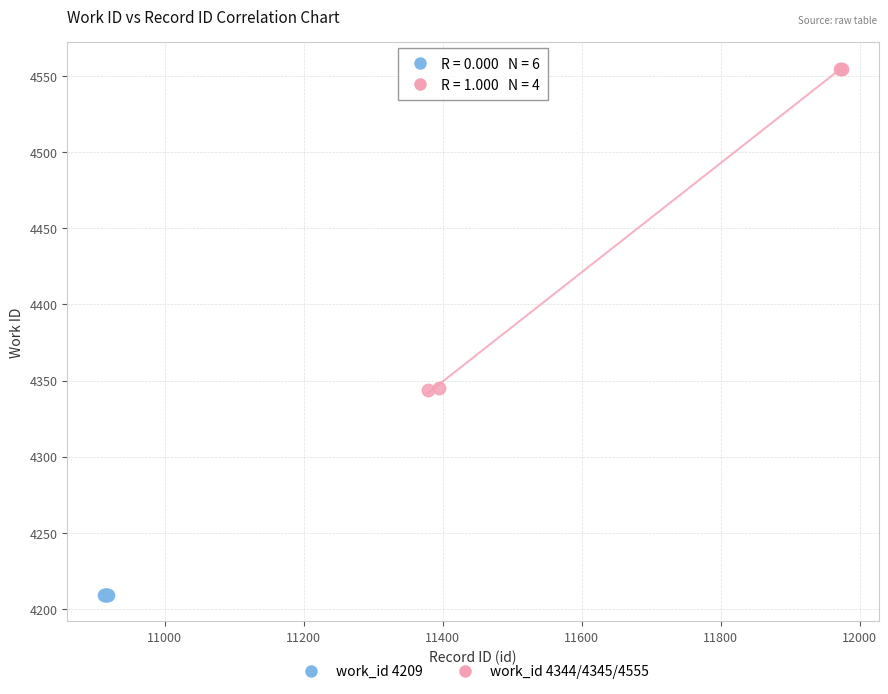

Which series contains the highest Y value?

work_id 4344/4345/4555